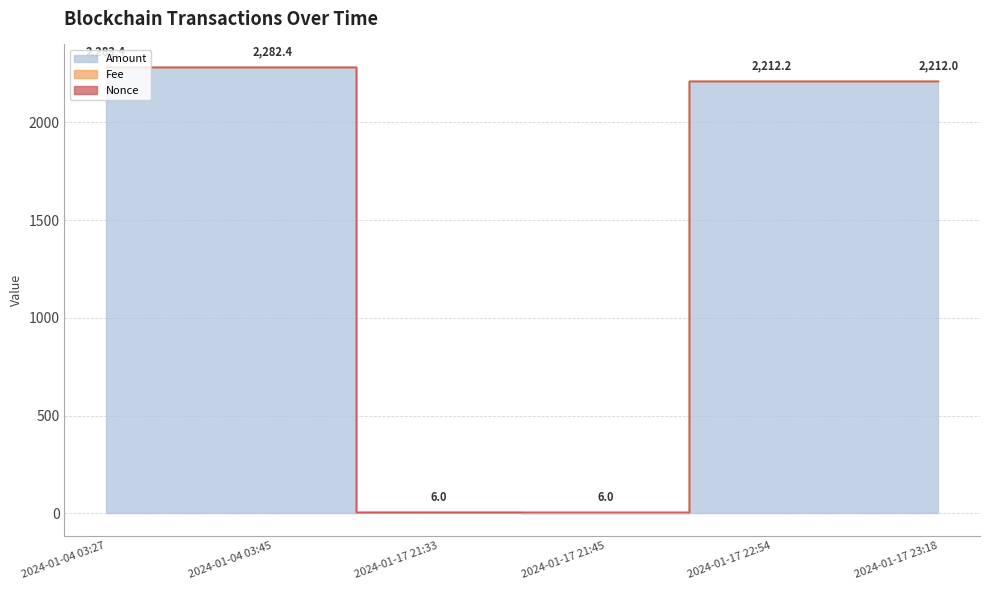

What is the greatest value displayed?

2283.4